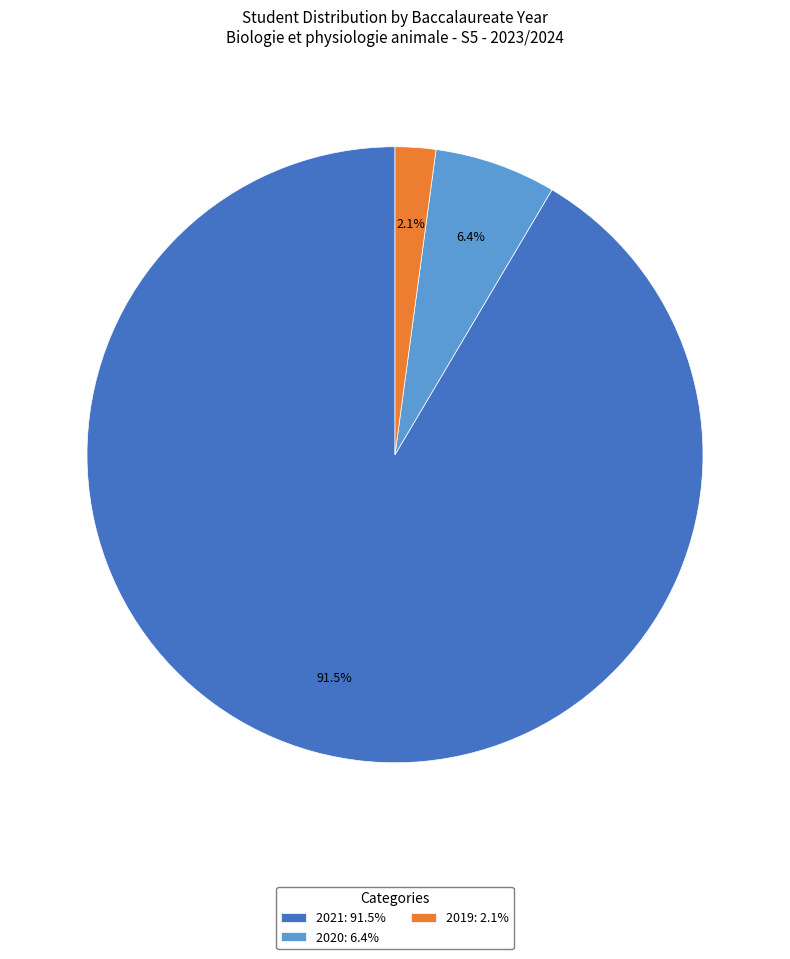

Is there any slice that represents more than half of the pie?

Yes